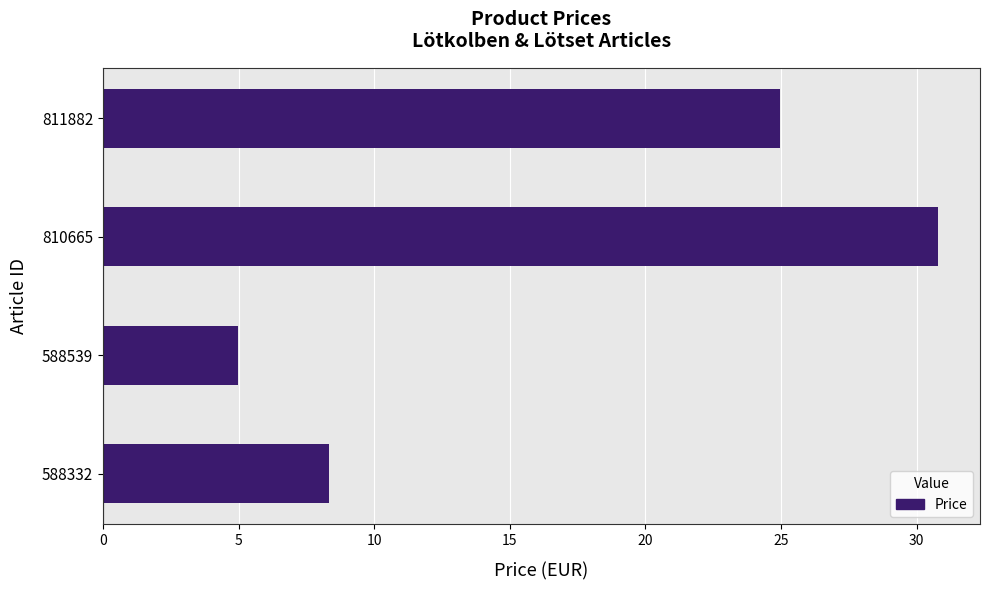

Does the chart contain any negative values?

No